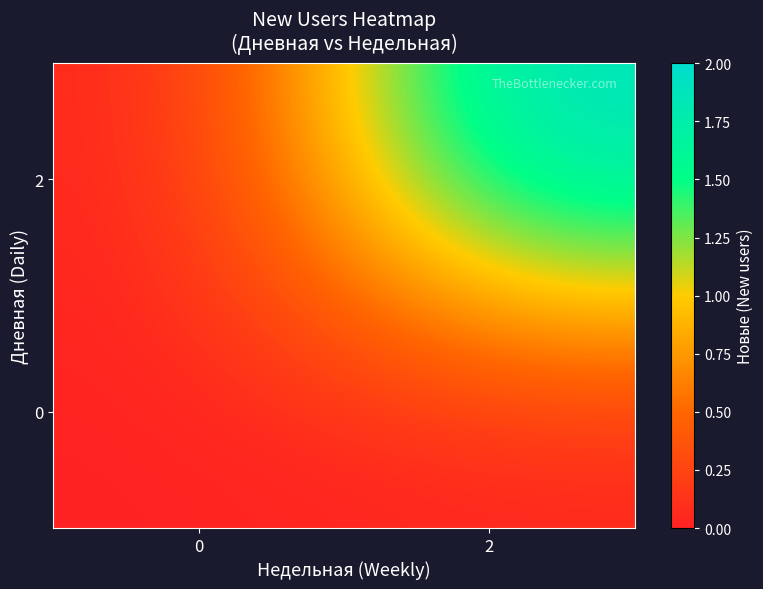

How many data points does each series have?

2